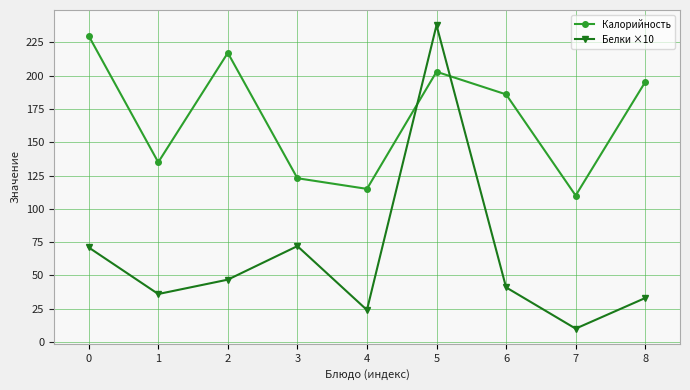

The value of Калорийность at 1 is 135.0. True or false?

True